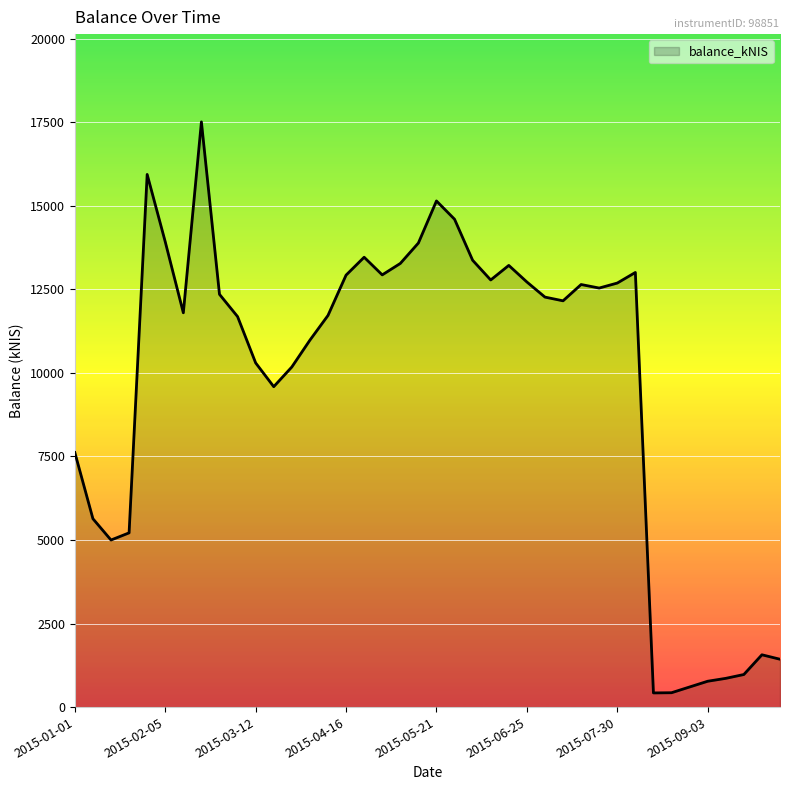

What is the maximum value shown in the chart?

17512.0